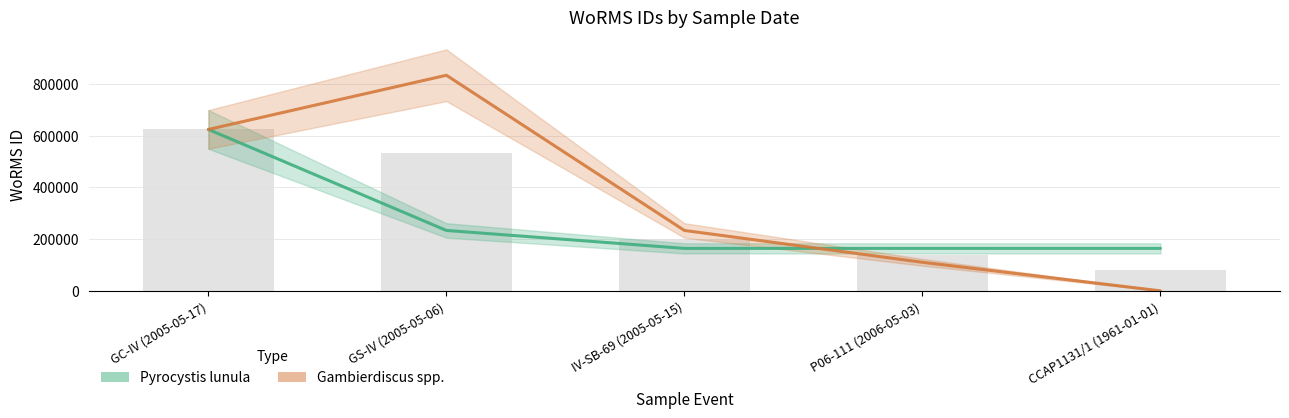

Which has a higher value, IV-SB-69 (2005-05-15) or GC-IV (2005-05-17)?

GC-IV (2005-05-17)